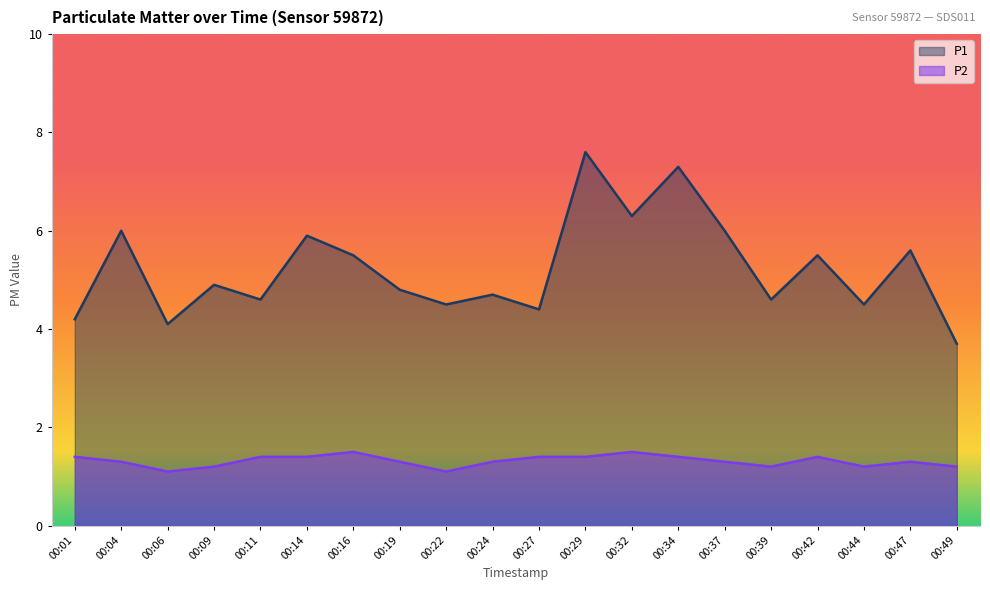

Reading left to right, what are all the values shown in this chart?

P1: 00:01=4.2	00:04=6.0	00:06=4.1	00:09=4.9	00:11=4.6	00:14=5.9	00:16=5.5	00:19=4.8	00:22=4.5	00:24=4.7	00:27=4.4	00:29=7.6	00:32=6.3	00:34=7.3	00:37=6.0	00:39=4.6	00:42=5.5	00:44=4.5	00:47=5.6	00:49=3.7
P2: 00:01=1.4	00:04=1.3	00:06=1.1	00:09=1.2	00:11=1.4	00:14=1.4	00:16=1.5	00:19=1.3	00:22=1.1	00:24=1.3	00:27=1.4	00:29=1.4	00:32=1.5	00:34=1.4	00:37=1.3	00:39=1.2	00:42=1.4	00:44=1.2	00:47=1.3	00:49=1.2